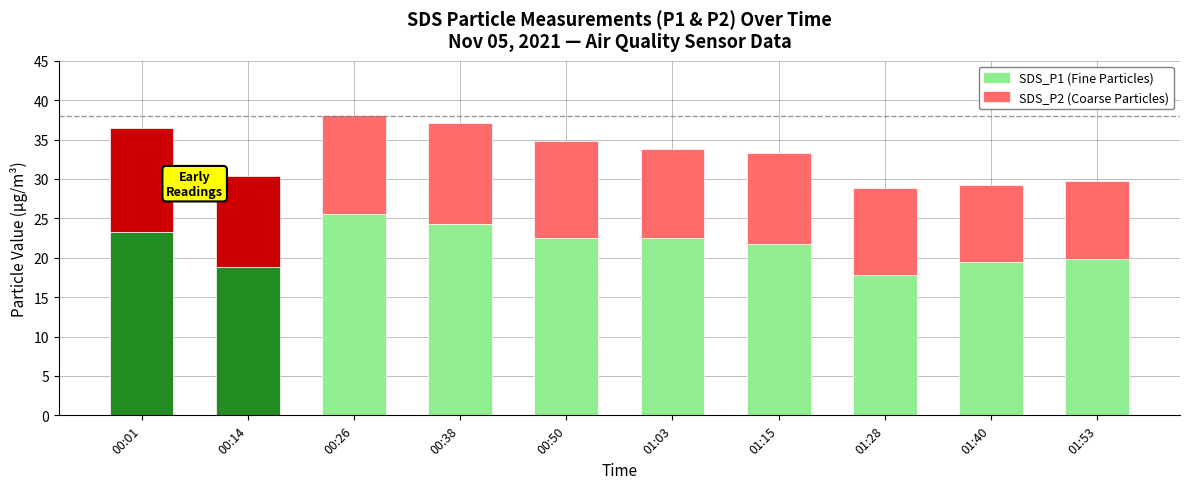

What is the total value across all series at 00:38?

37.2